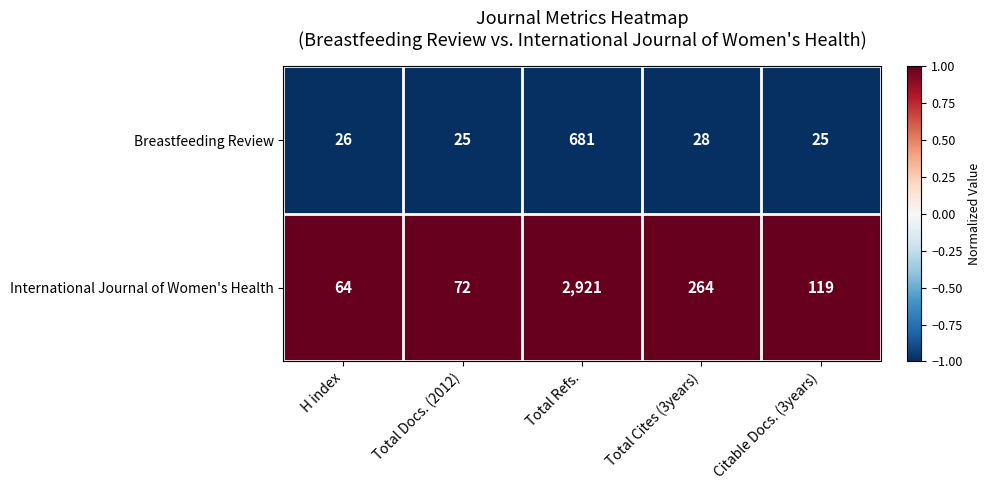

Reading right to left, extract all data points from this chart.

Breastfeeding Review: 25	28	681	25	26
International Journal of Women's Health: 119	264	2921	72	64